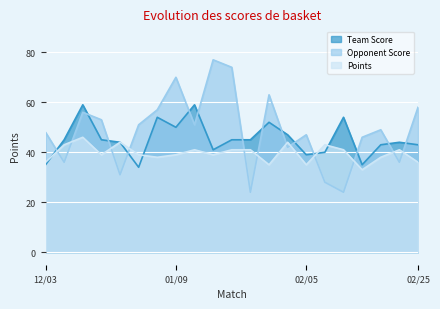

How many lines are shown in the chart?

3